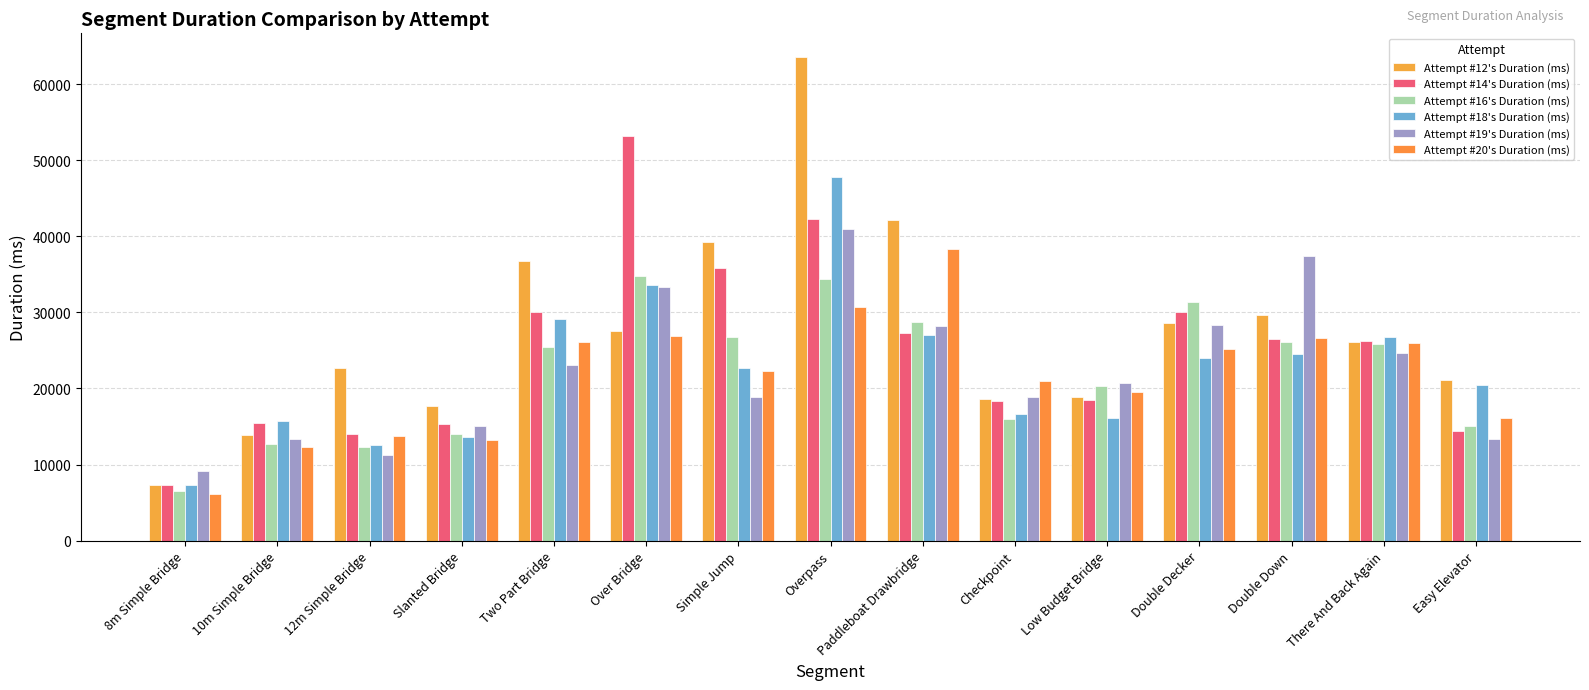

Rank the series by their maximum value, from highest to lowest.

Attempt #12's Duration (ms), Attempt #14's Duration (ms), Attempt #18's Duration (ms), Attempt #19's Duration (ms), Attempt #20's Duration (ms), Attempt #16's Duration (ms)